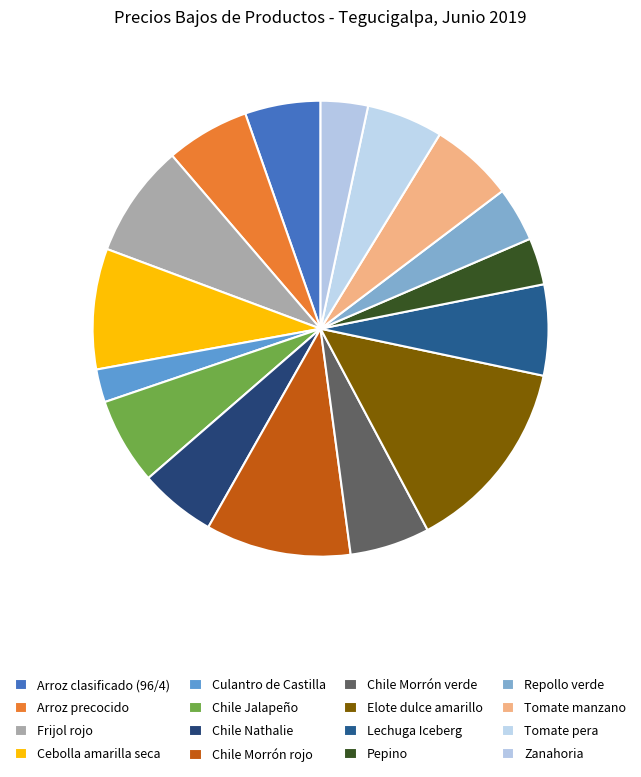

How many slices are in this pie chart?

16